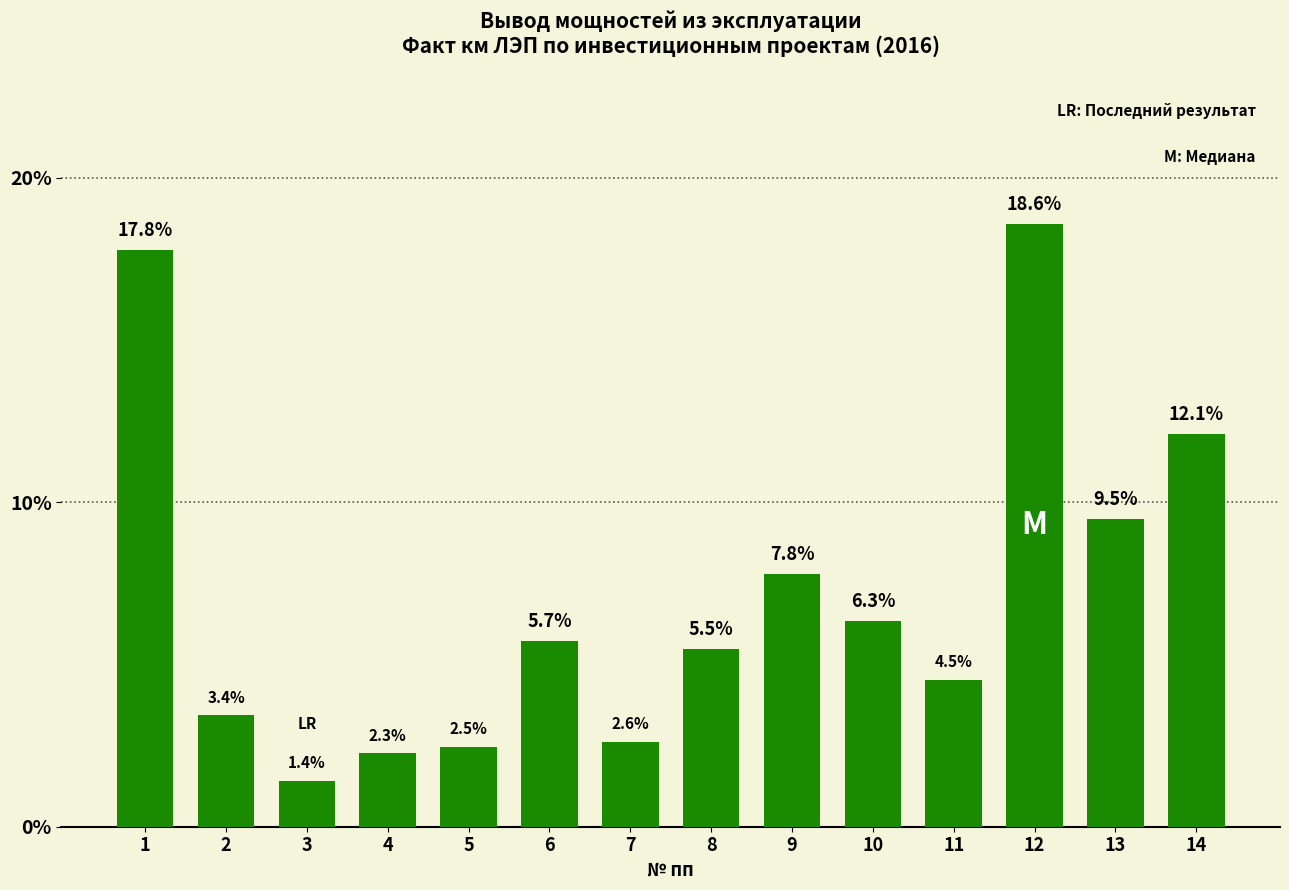

What is the average value?

7.1